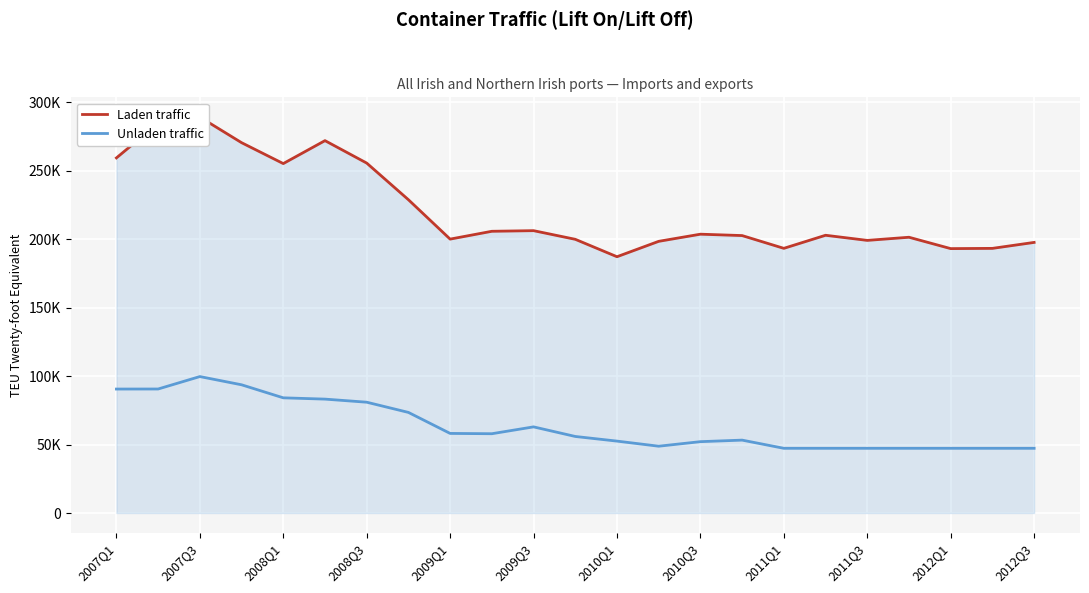

How many lines are shown in the chart?

2